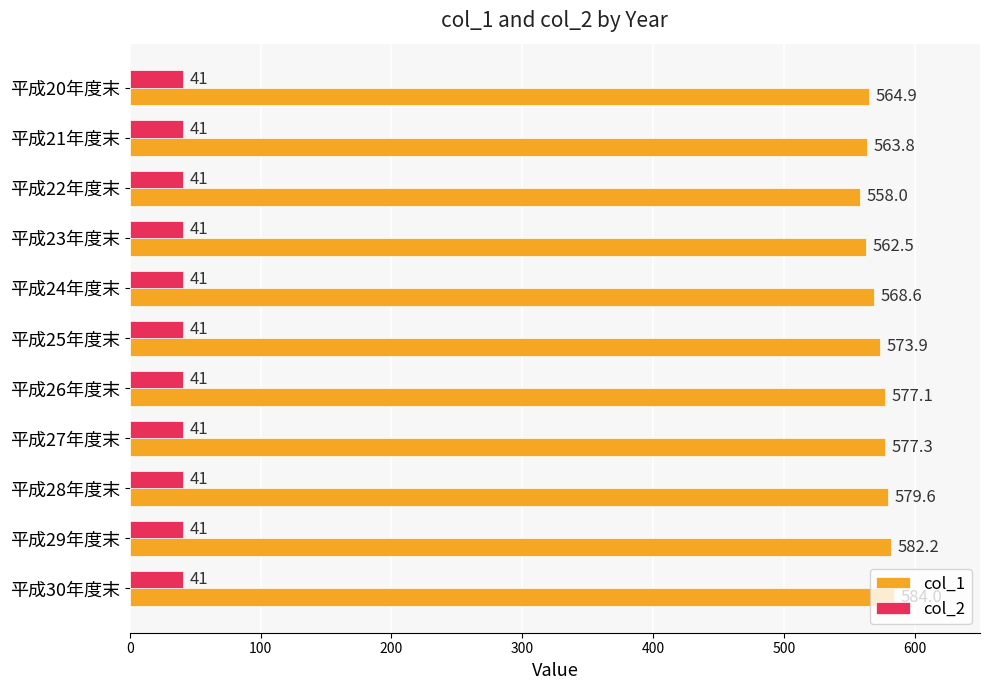

What are all the series names shown in the legend?

col_1, col_2